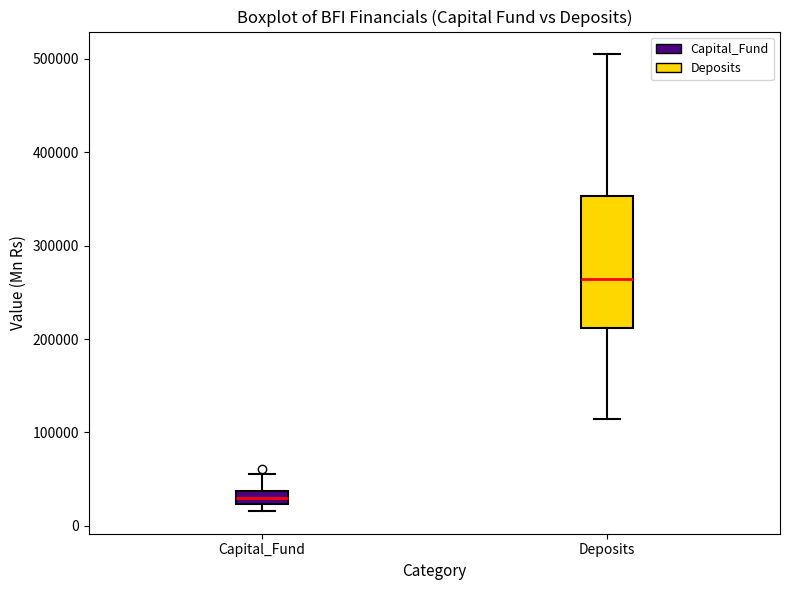

Where is the lower edge of the box for Capital_Fund on the y-axis? The values are not printed on the chart, so give them approximately, as read against the axis.

20000